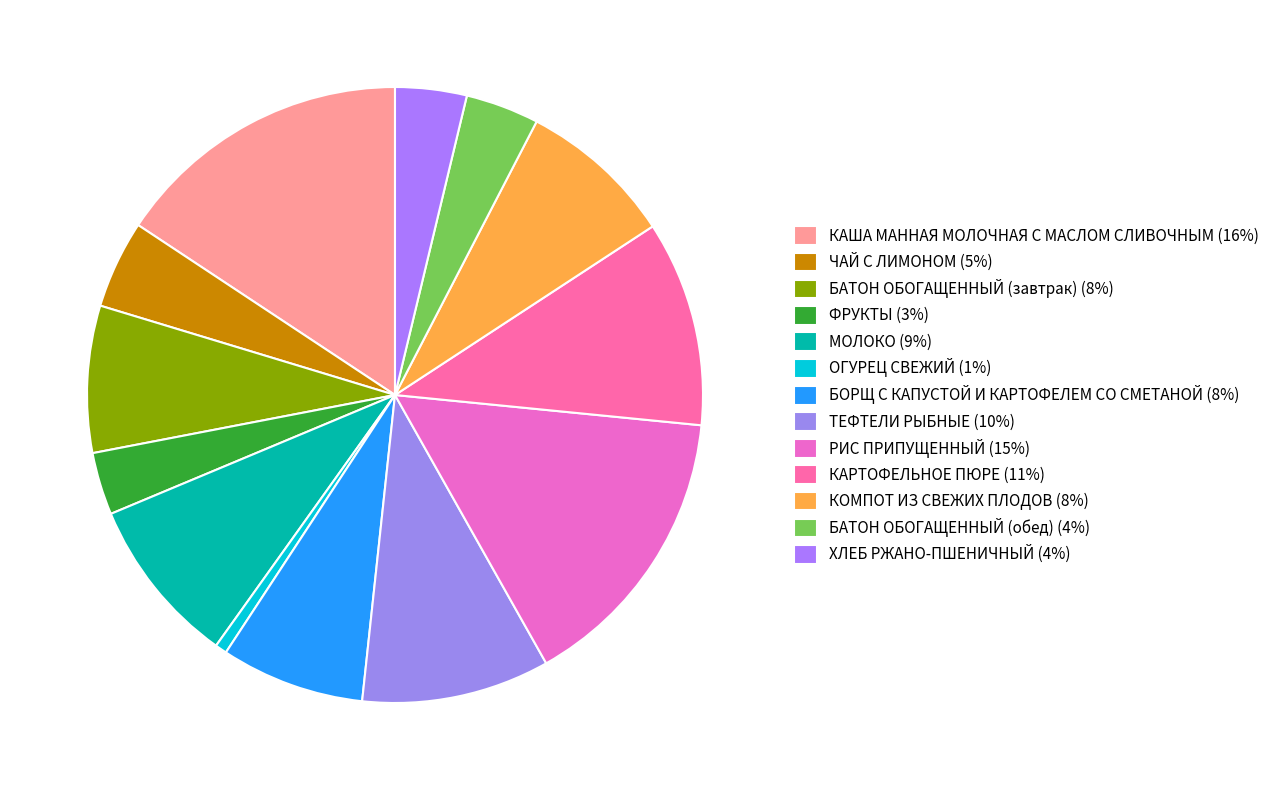

Is there a majority slice in this chart?

No